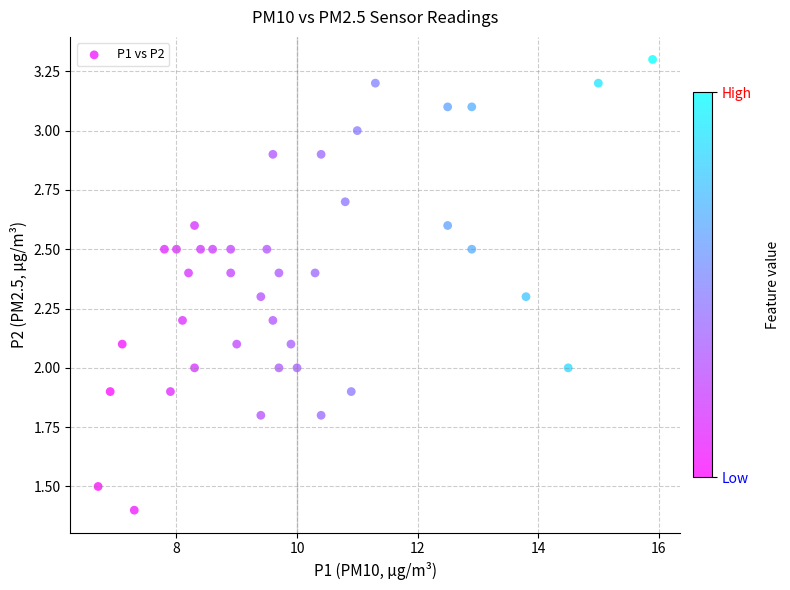

What is the range of X values (max minus min)?

9.2